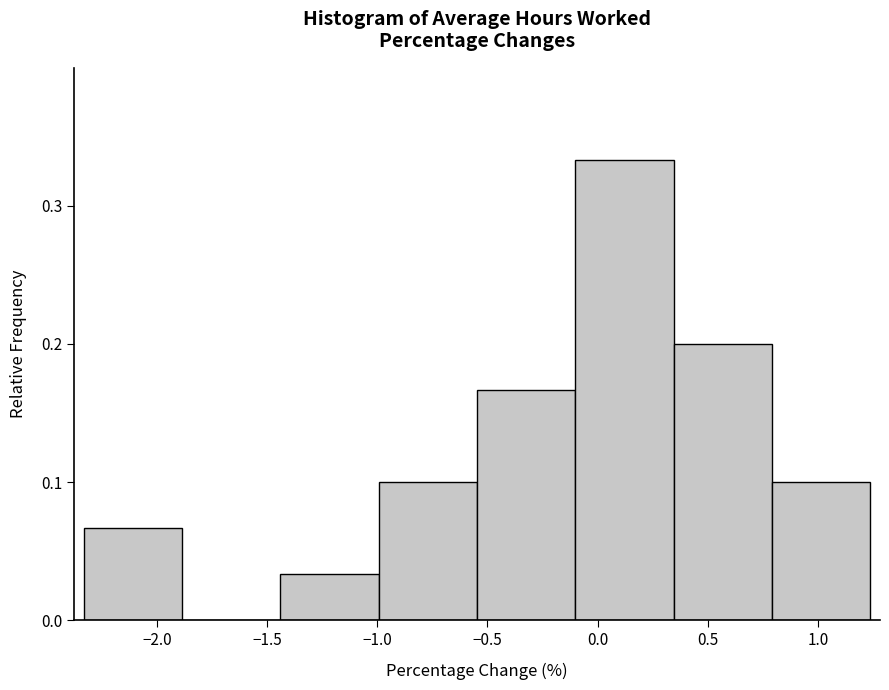

How tall is the bar that spans -1.45 to -1.00 on the x-axis? Neither the bar edges nor the heights are printed on the chart, so give them approximately, as read against the axes.

0.03